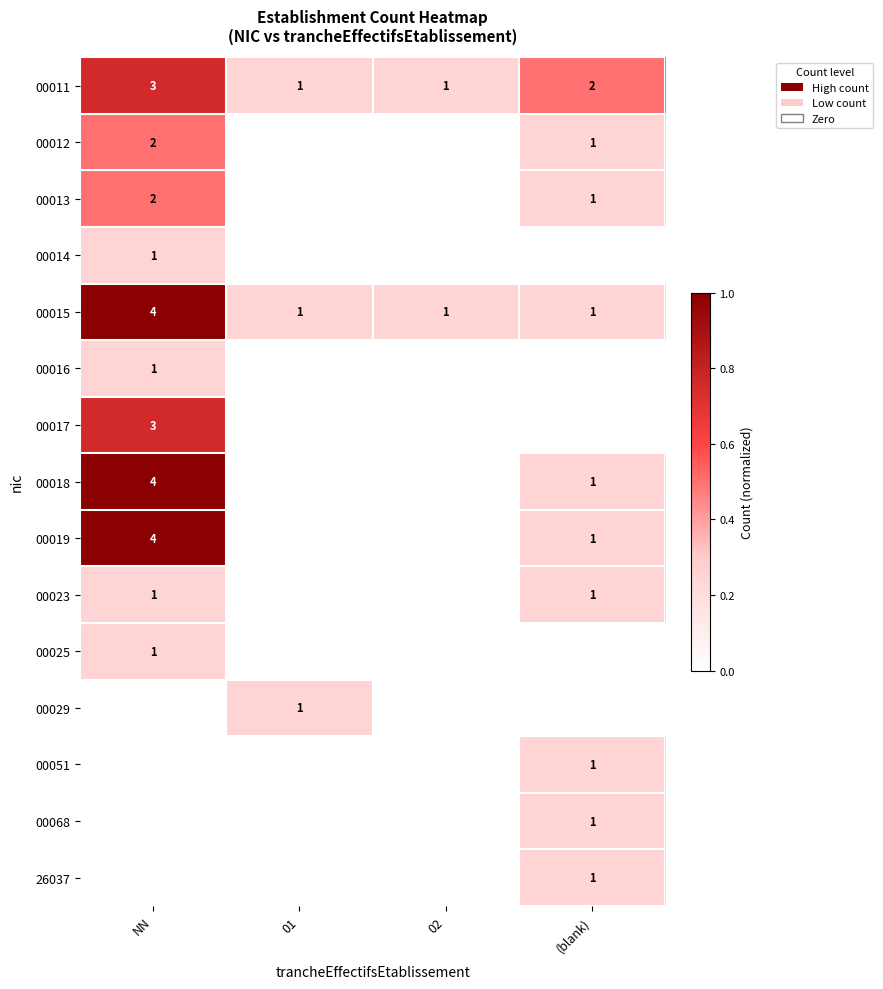

What is the difference between the maximum and minimum values in the 00015 series?

3